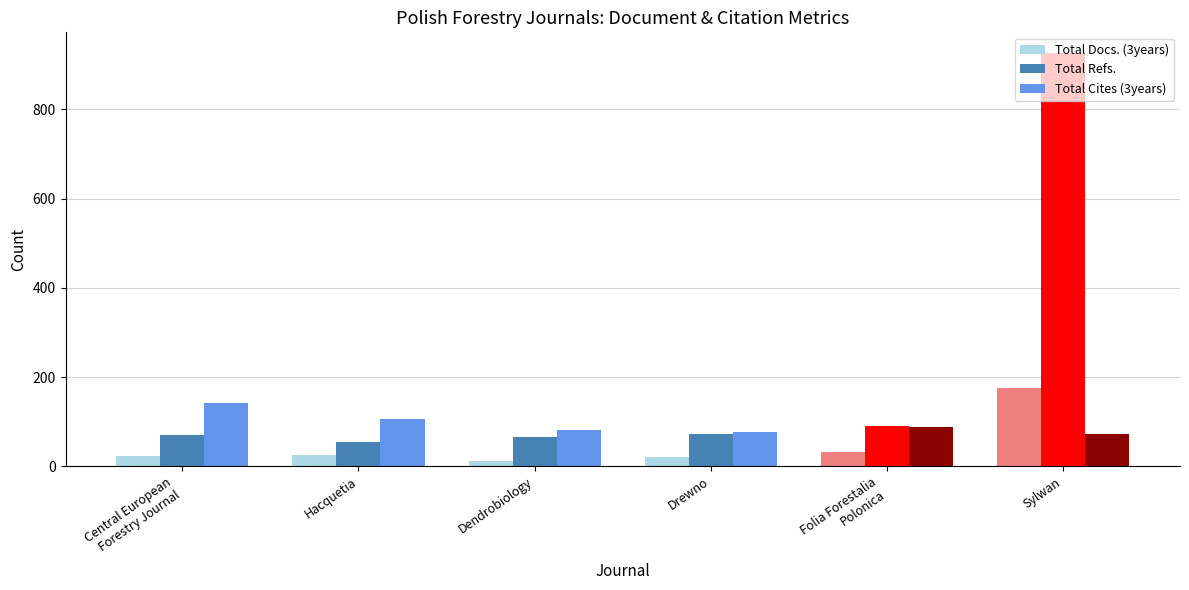

What is the difference between the maximum and minimum values in the Total Refs. series?

871